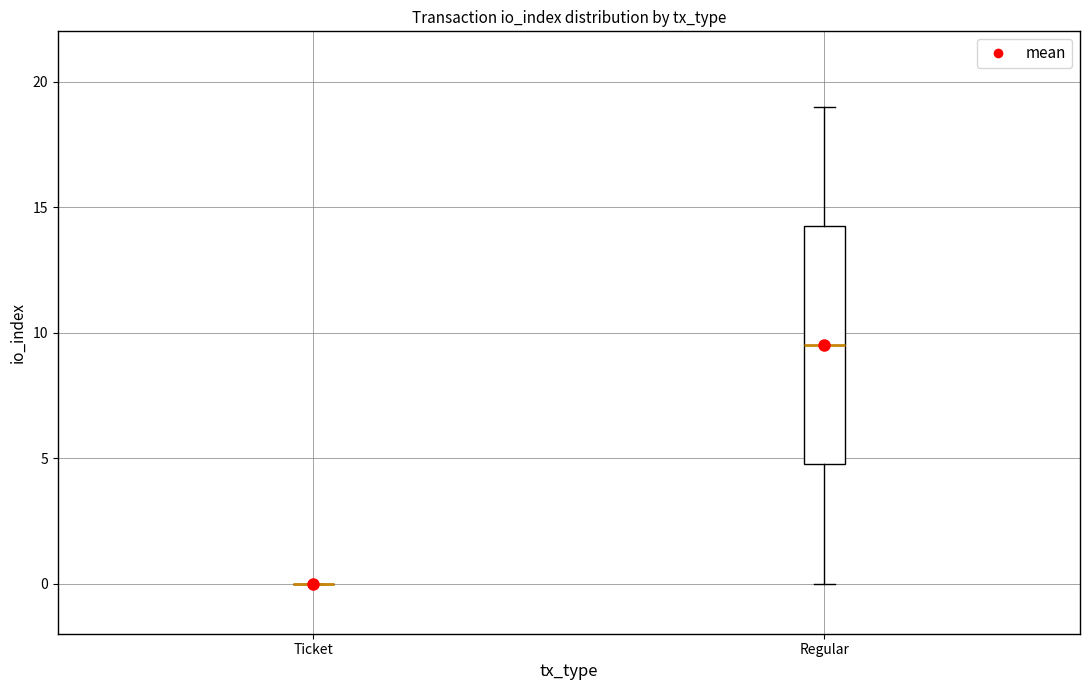

Comparing the boxes themselves (not the whiskers), which one is the tallest?

Regular